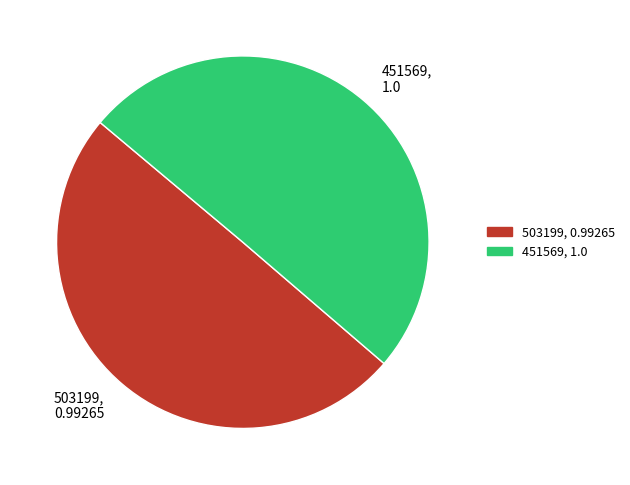

True or false: 503199, 0.99265 accounts for 44% of the total.

False